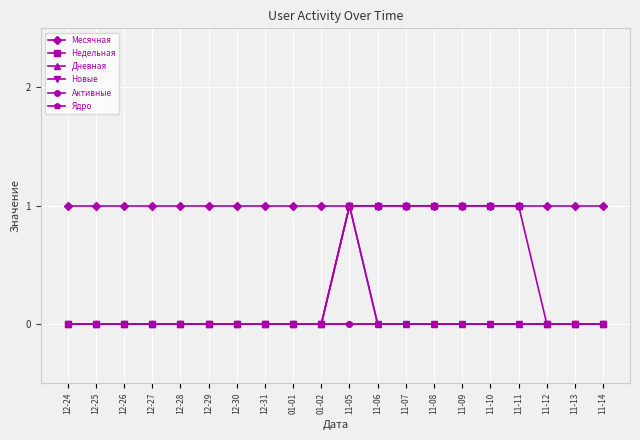

What is the label of the 16th point from the right?

12-28